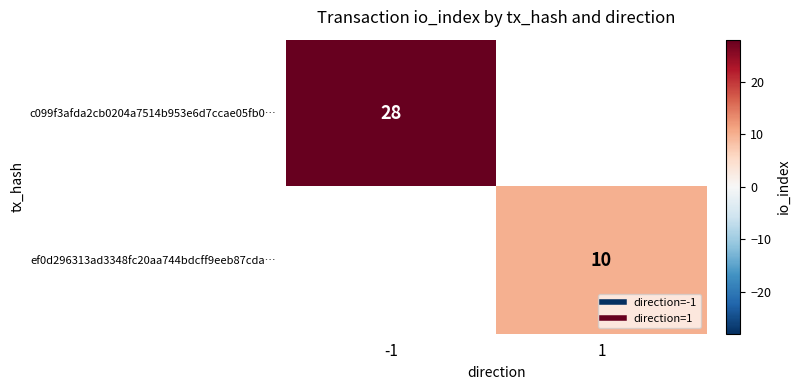

True or false: ef0d296313ad3348fc20aa744bdcff9eeb87cda… has a value of 4.8 at 1.

False